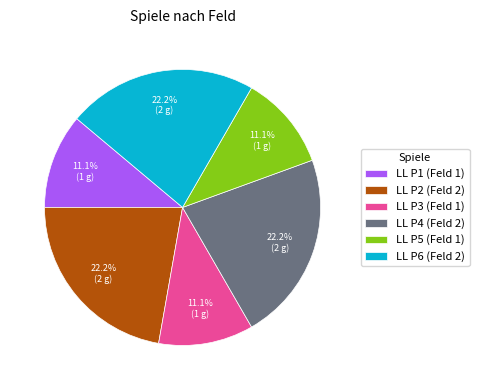

Does LL P4 account for over 50% of the chart?

No